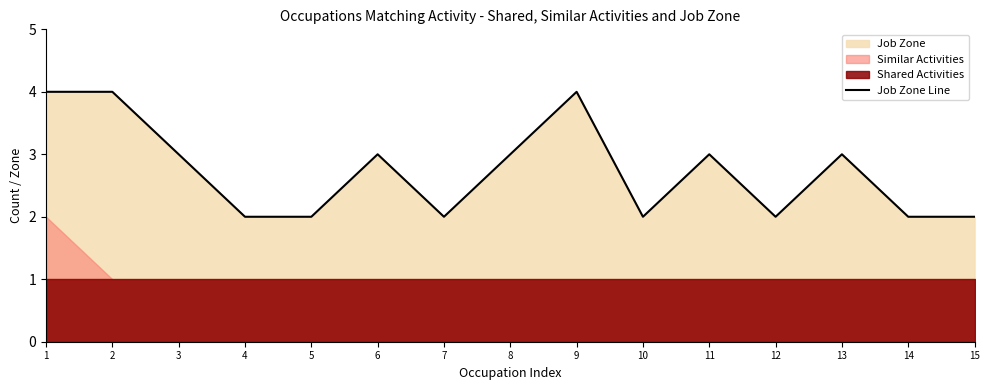

What is the value of the 6th point from the left?

3